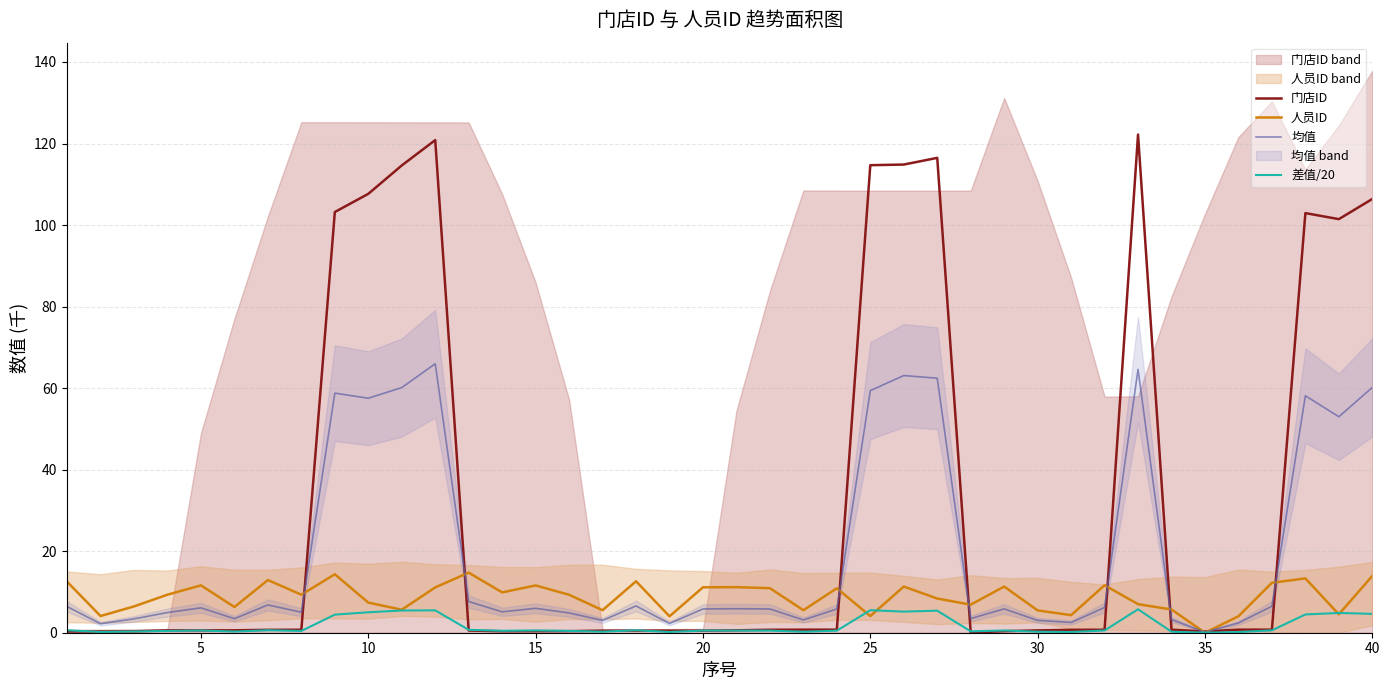

Is it true that 差值/20 equals 0.2 at 30?

True